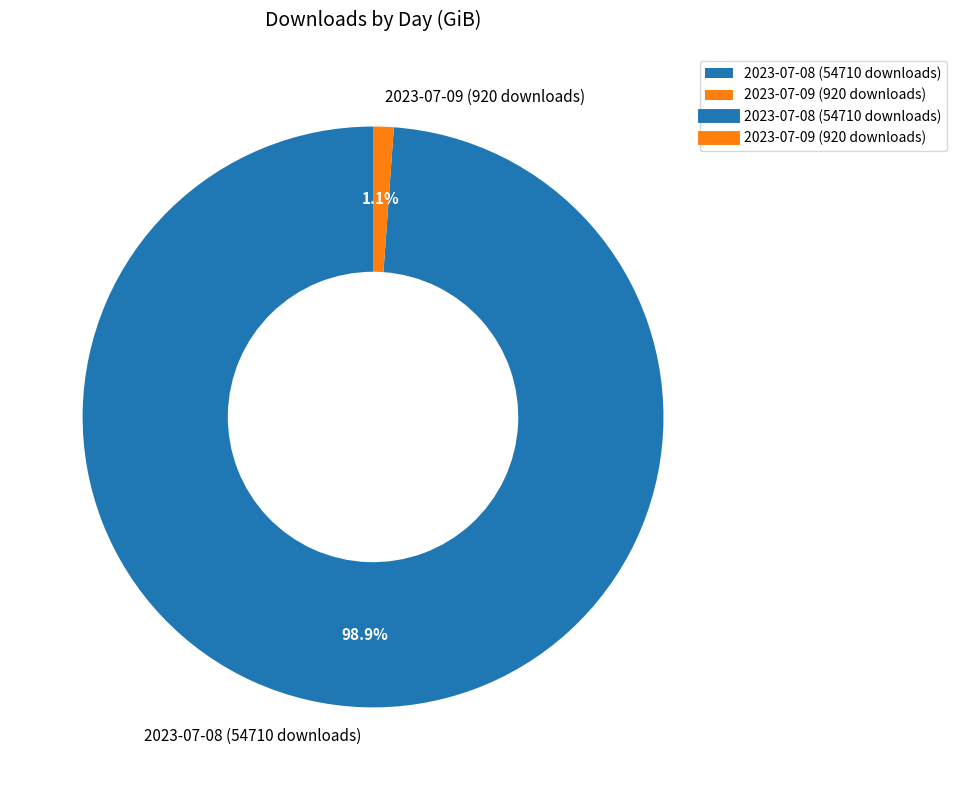

How many segments does this pie chart have?

2